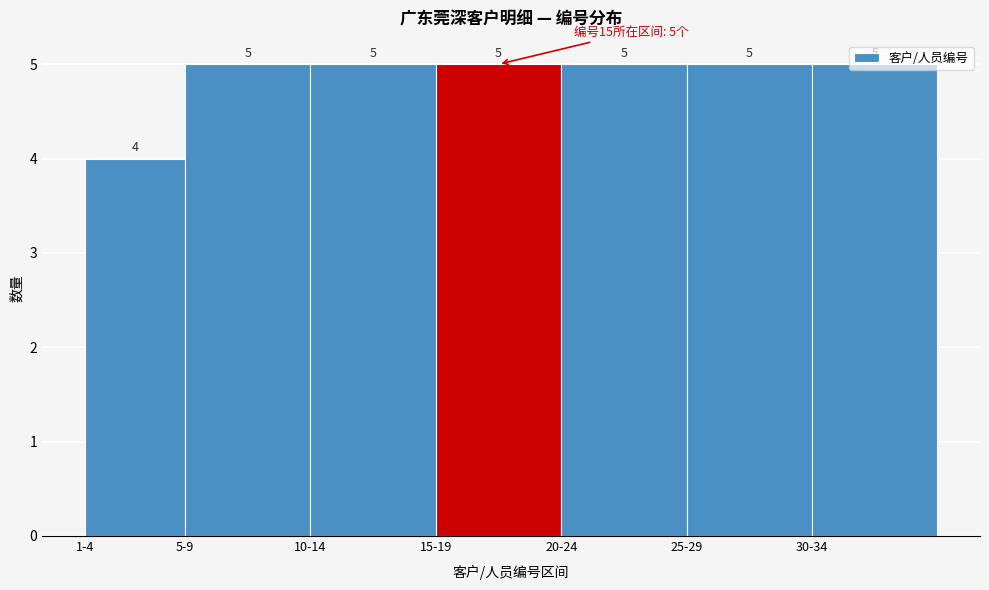

Read the value at 5-9.

5